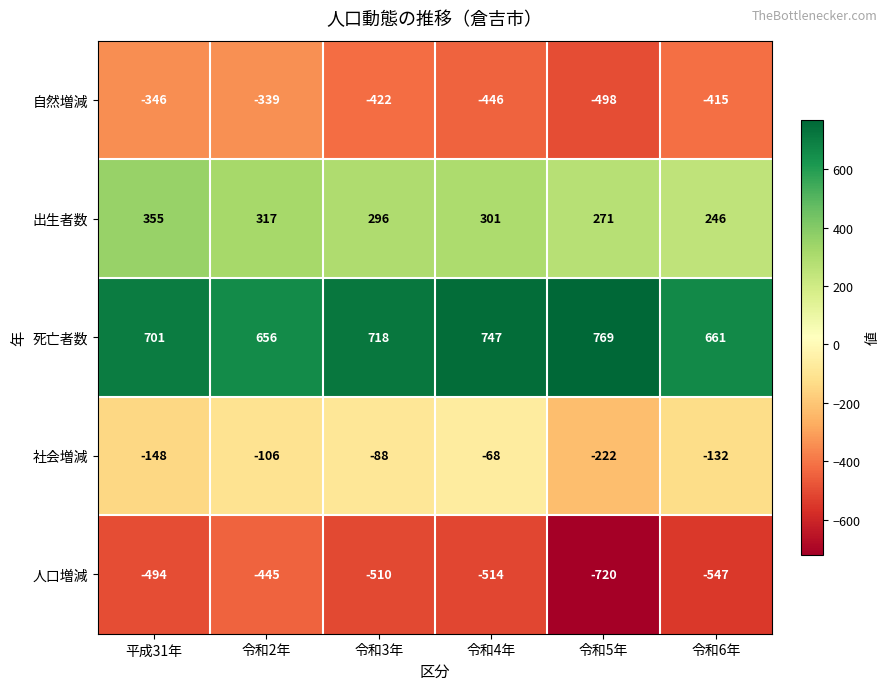

What is the difference between the highest and lowest values at 令和2年?

1101